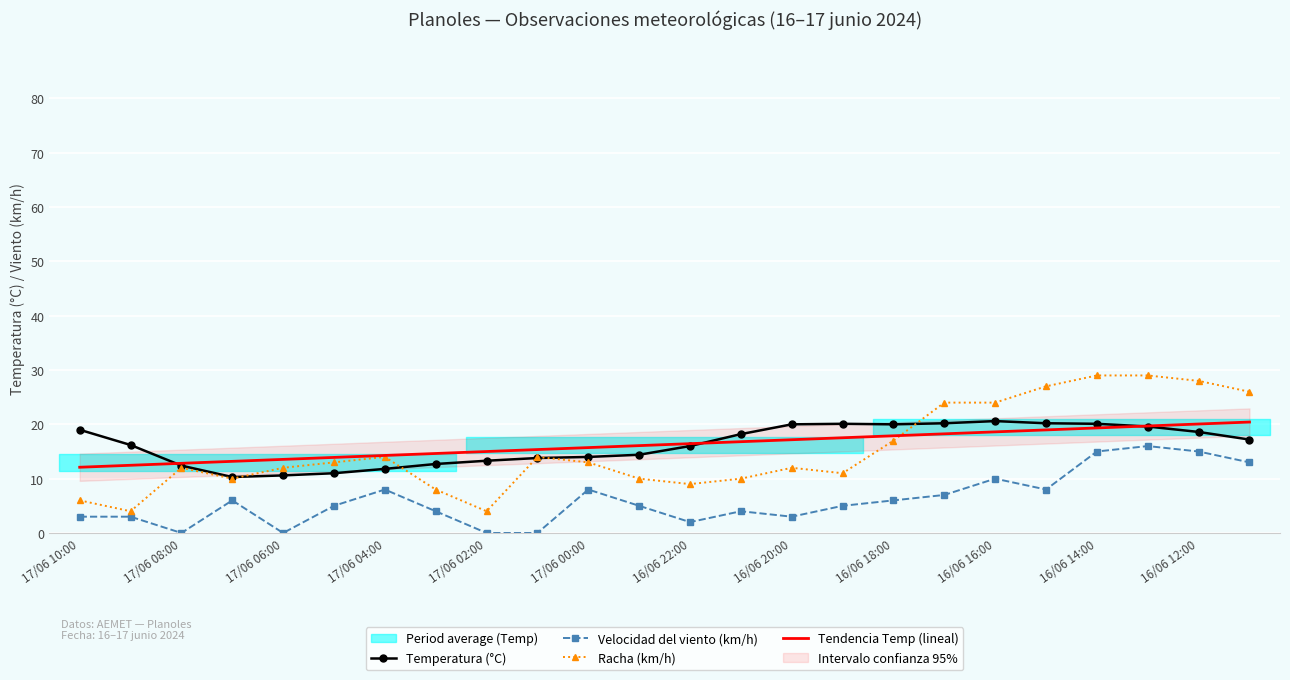

How many data points in Racha (km/h) are less than 13?

12